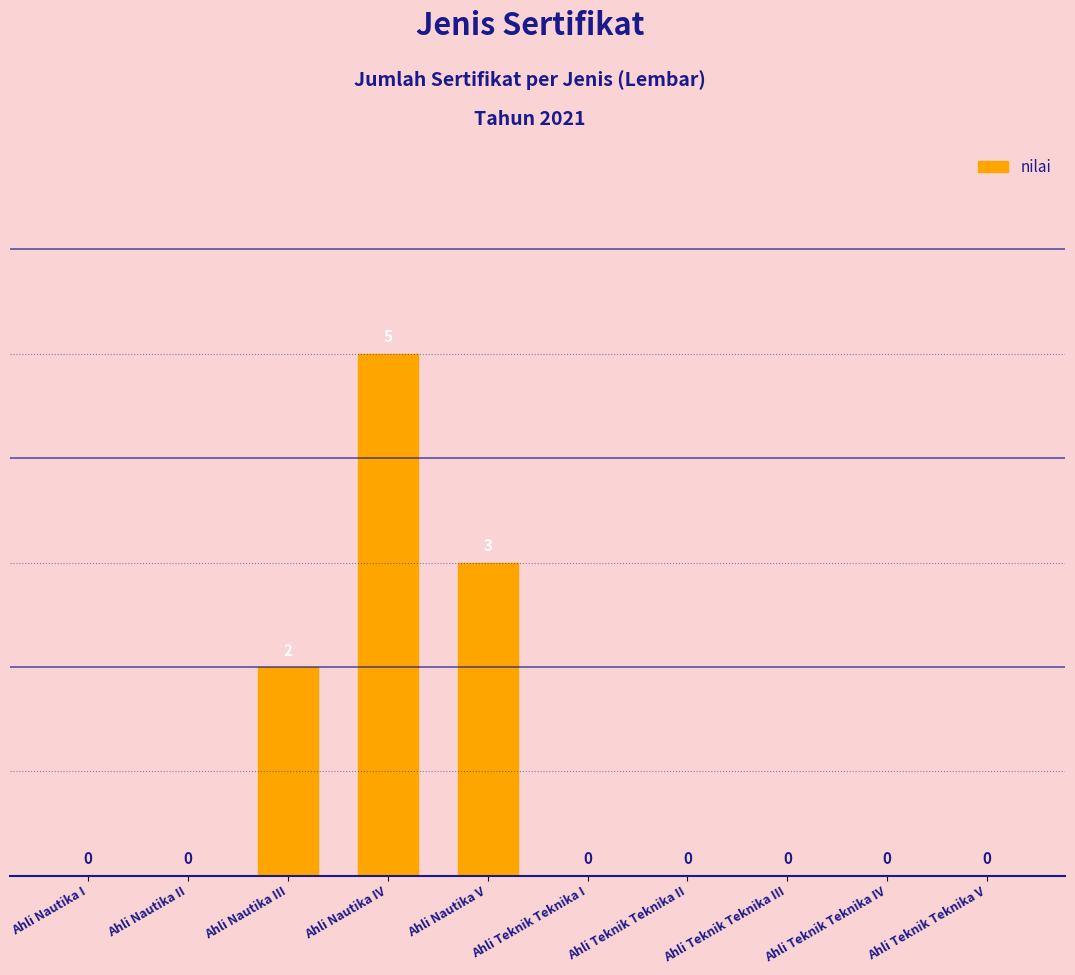

How many values are above zero?

3